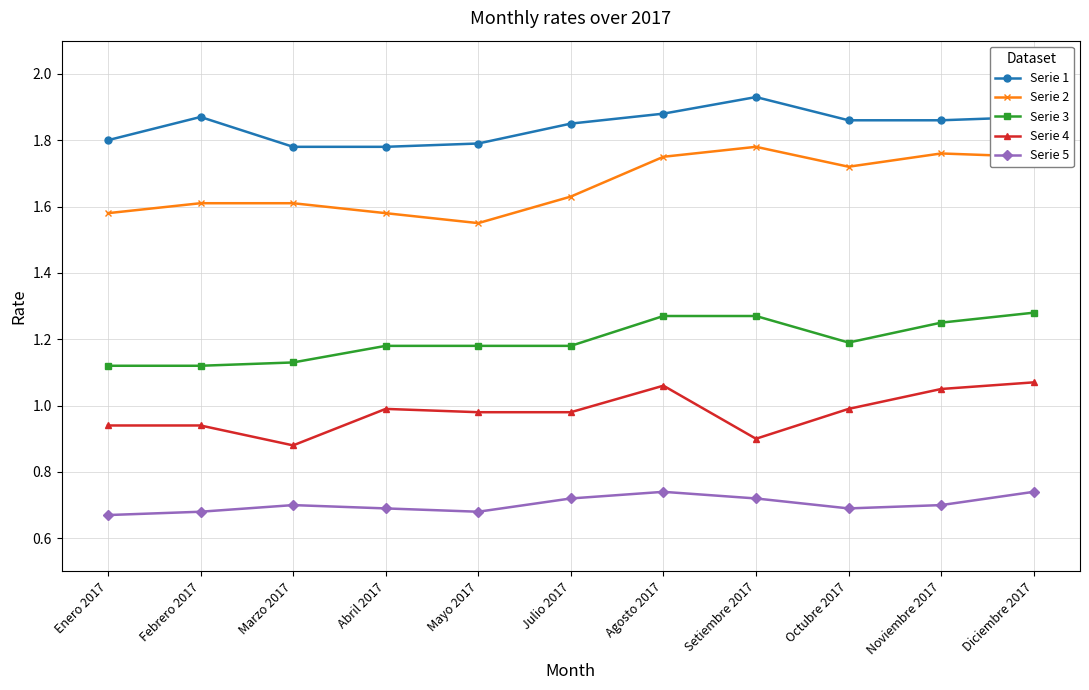

True or false: Serie 2 and Serie 3 intersect in this chart.

False